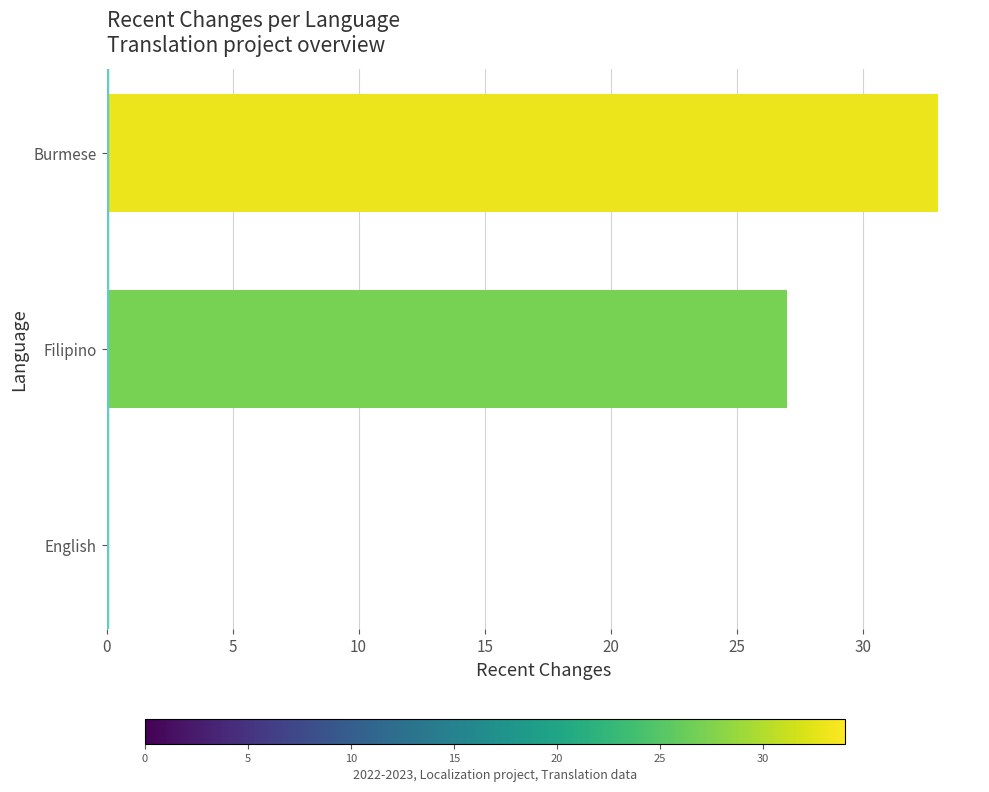

The value at Burmese is 50. True or false?

False